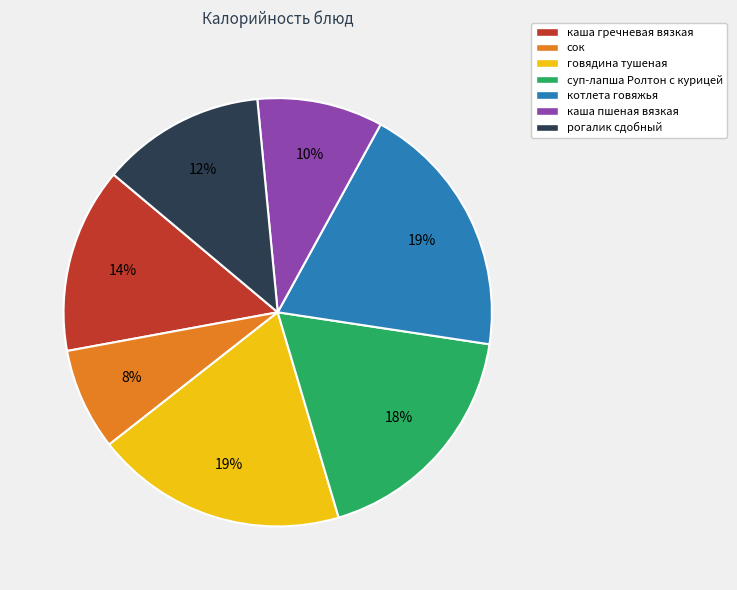

Which slice is the smallest?

сок